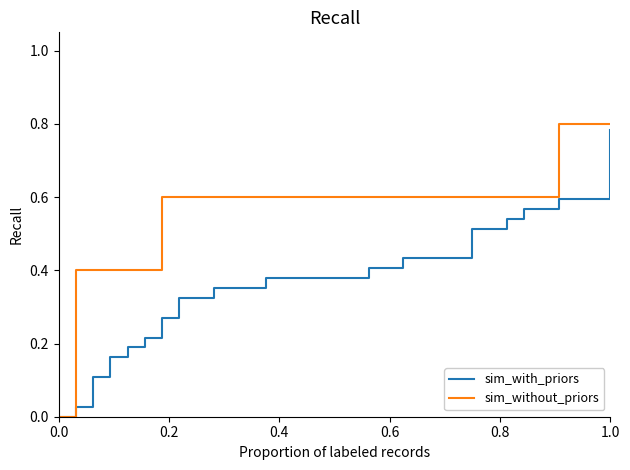

Which series has the widest spread of values?

sim_without_priors